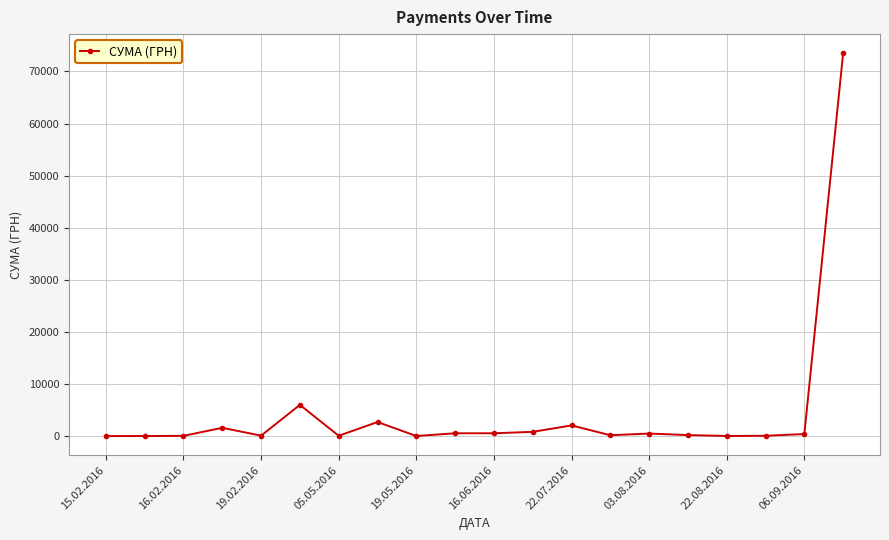

What is the maximum value shown in the chart?

73490.0